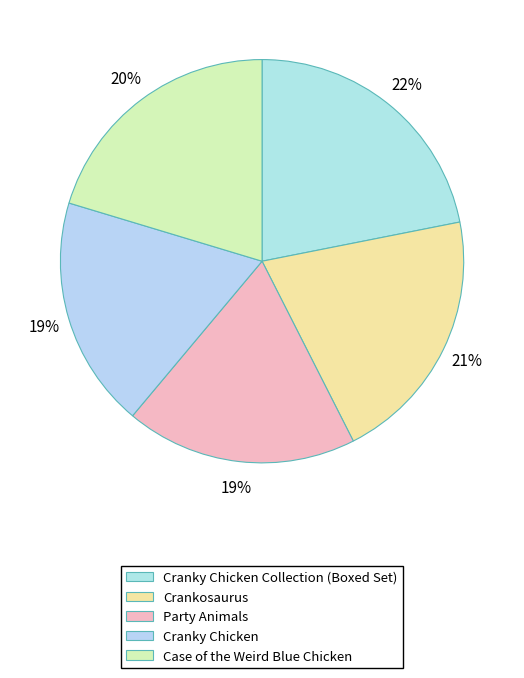

Is it true that Party Animals is 26% of the pie?

False